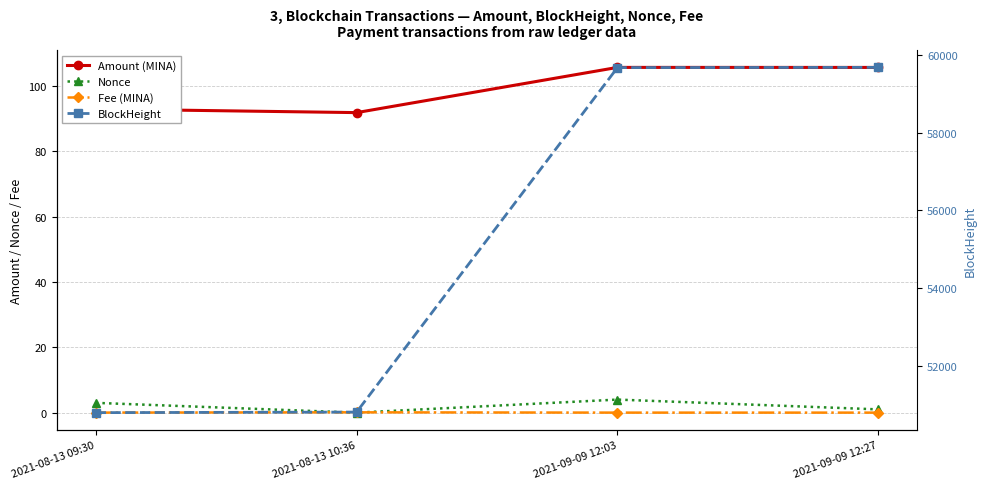

Which series has the largest range (max minus min)?

BlockHeight